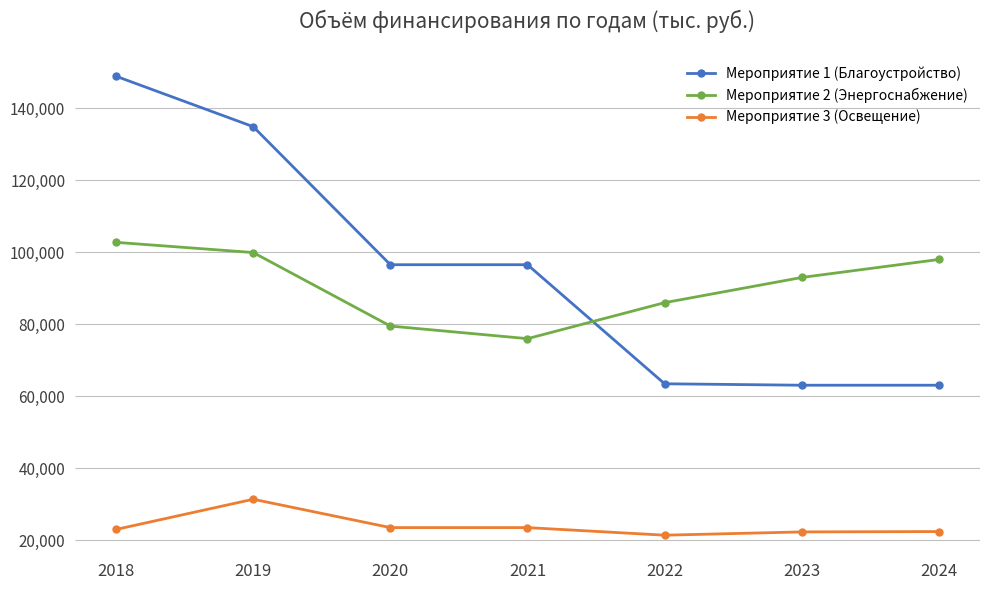

At which category does Мероприятие 3 (Освещение) reach its first local peak?

2019